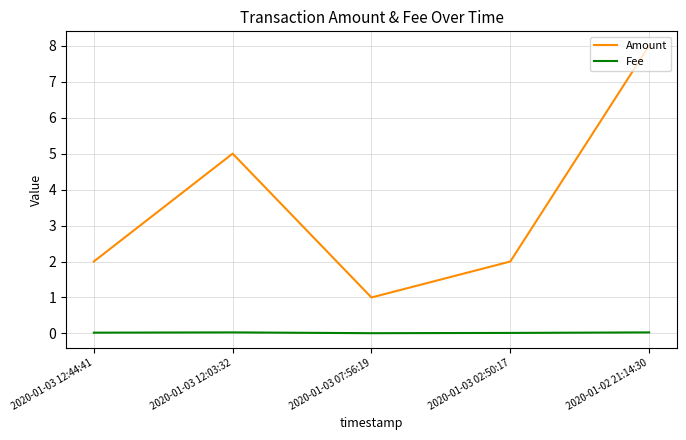

In Amount, how many points are lower than both neighbors (excluding endpoints)?

1